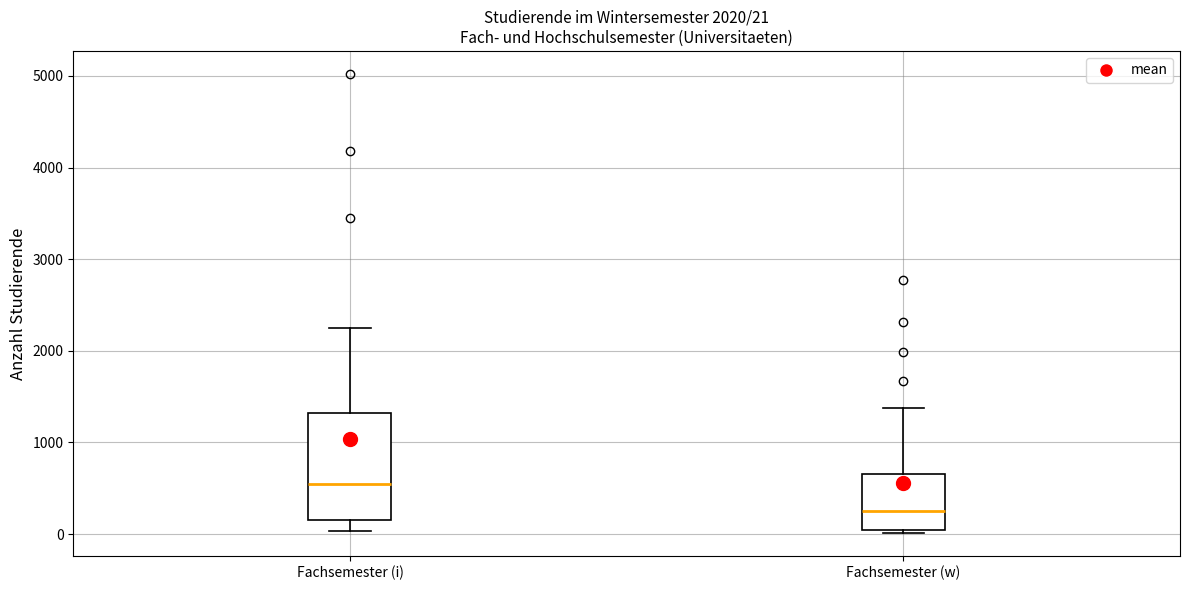

Which box's median line is the lowest?

Fachsemester (w)